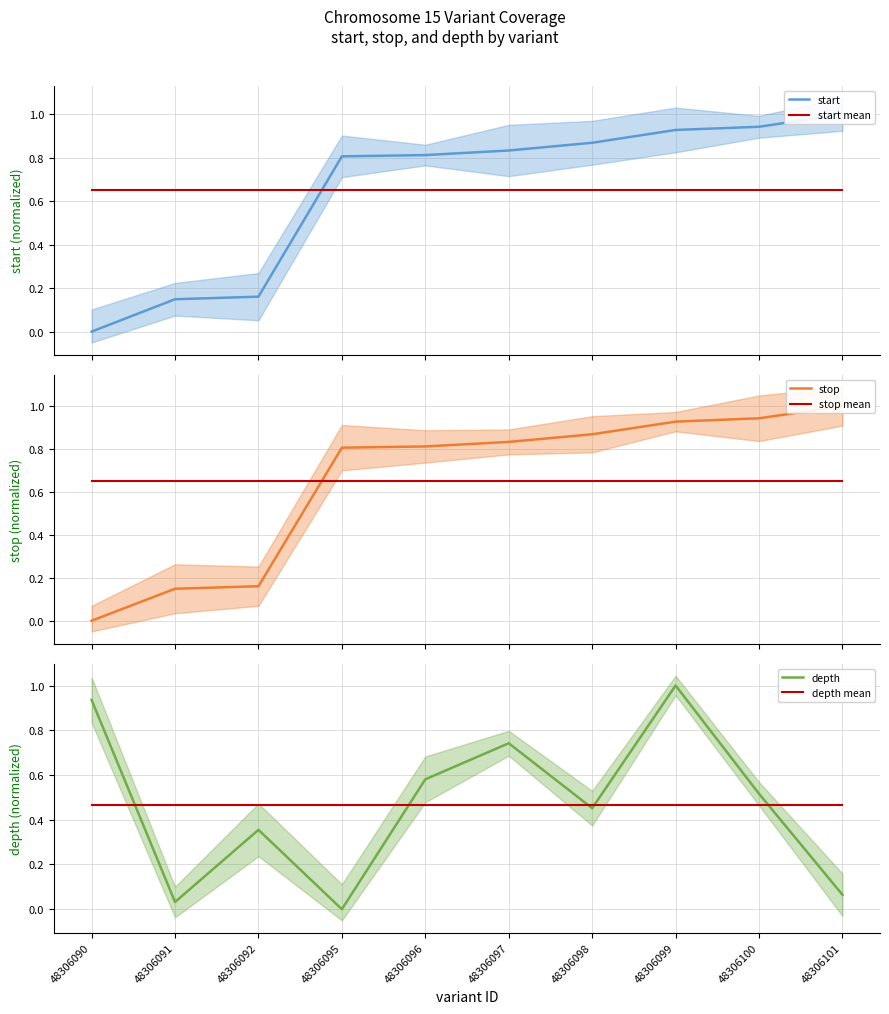

True or false: stop has more than 2 points higher than both neighbors.

False